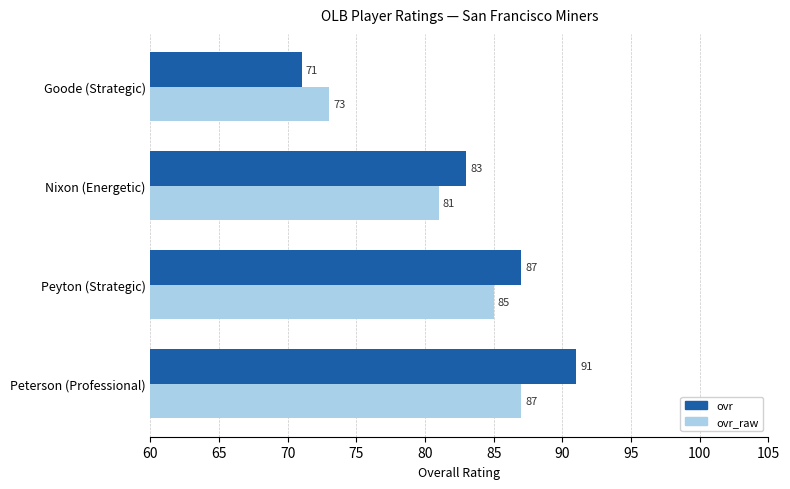

Which series has the widest spread of values?

ovr